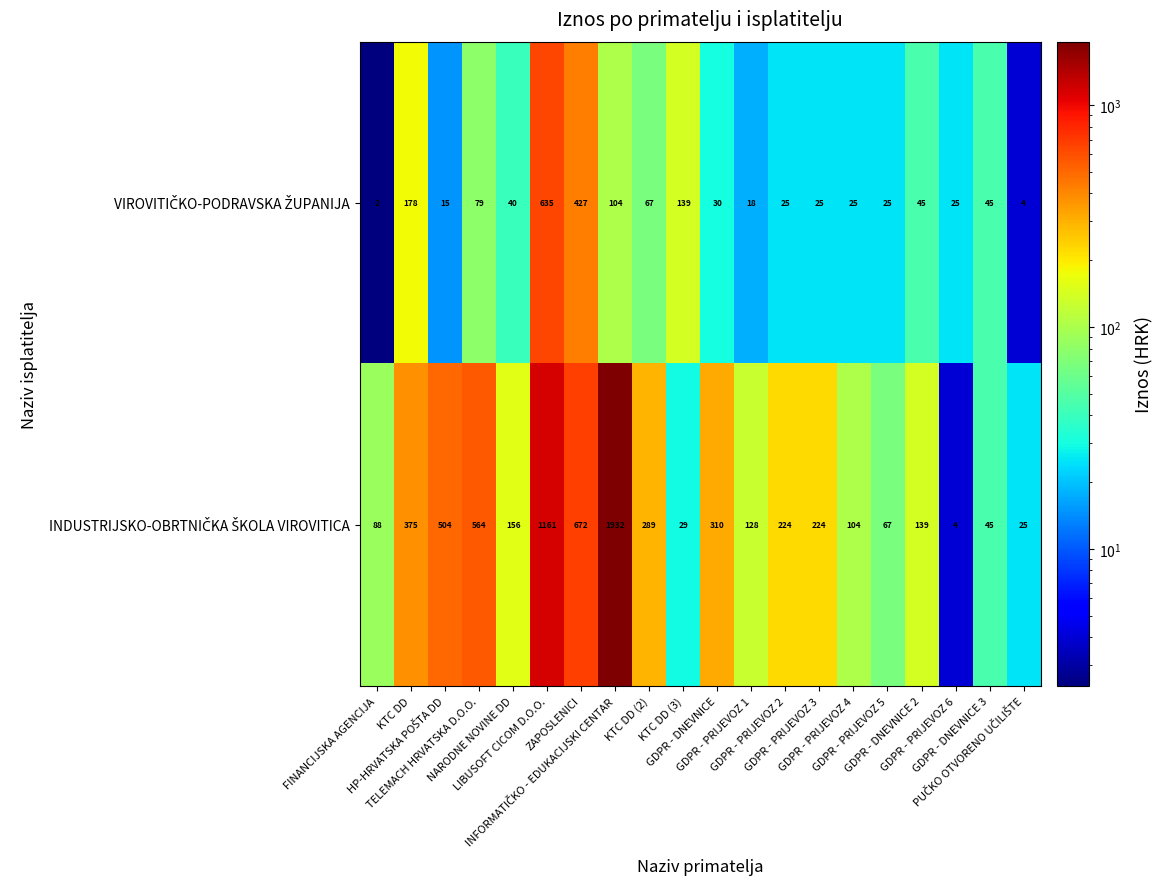

What is the maximum value shown in the chart?

1932